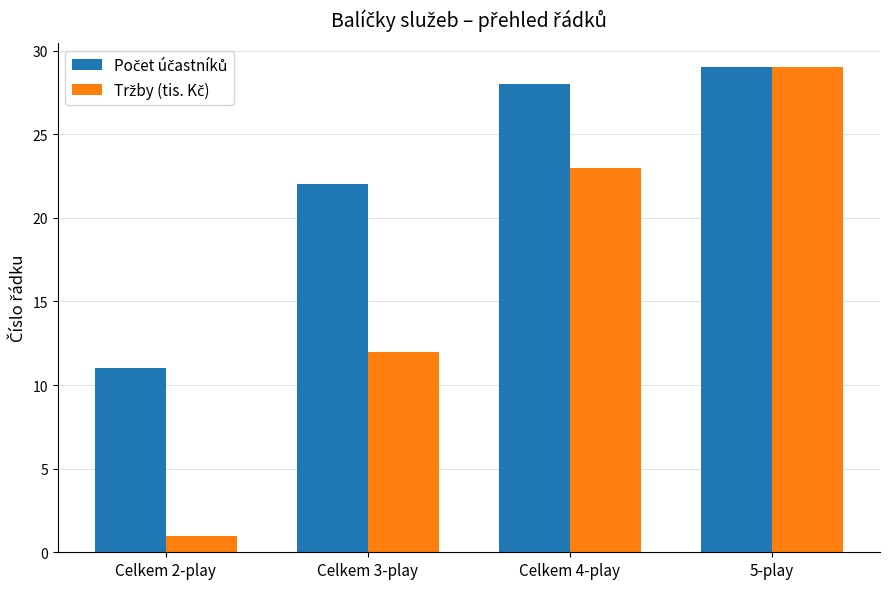

What position from the left is 5-play?

4